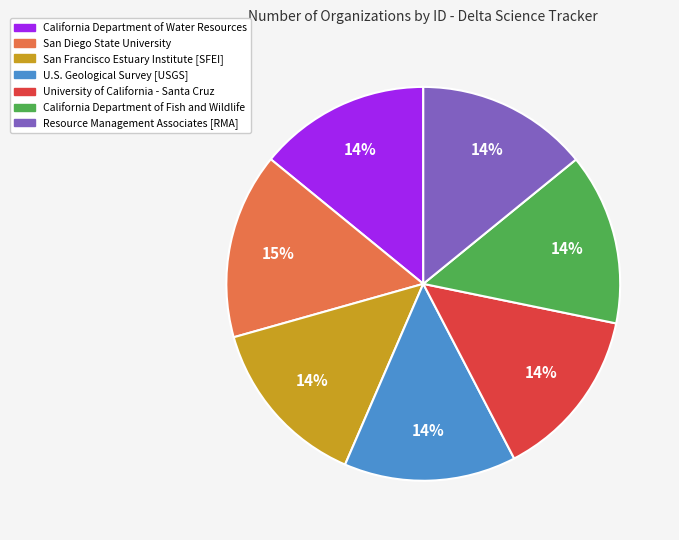

How many segments does this pie chart have?

7